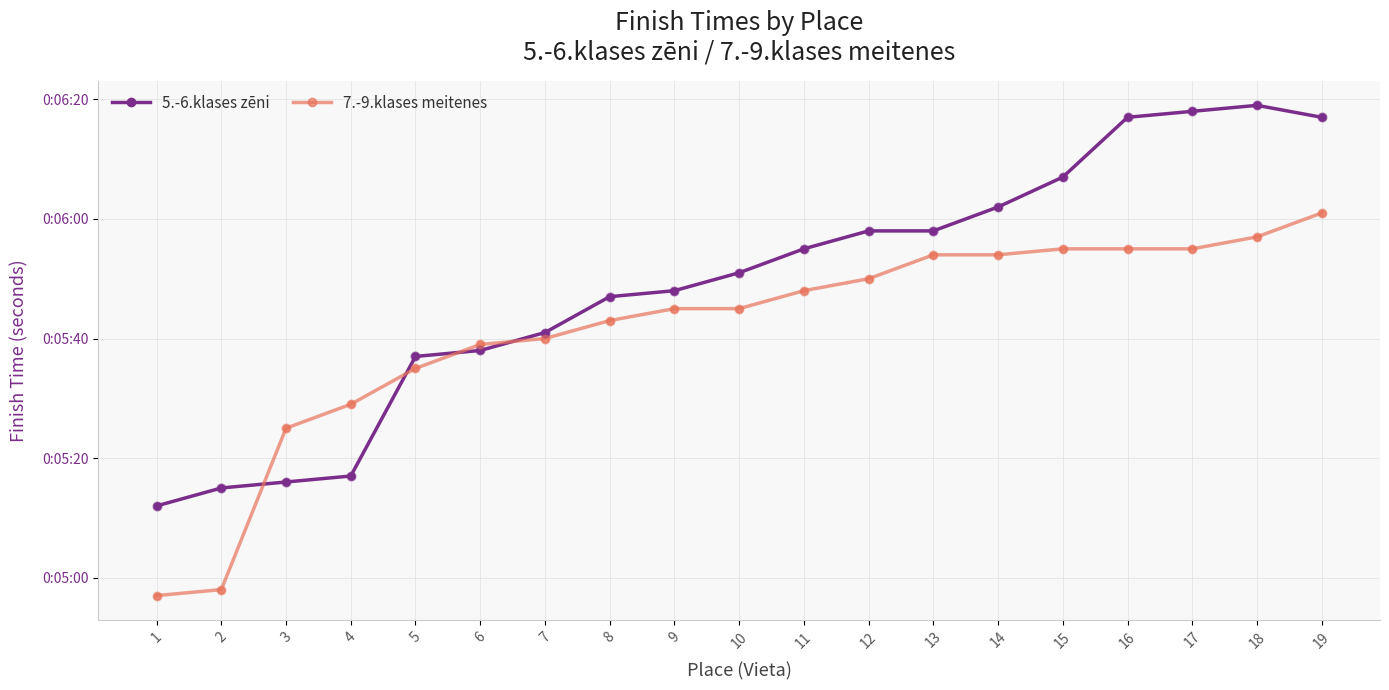

Which series has the largest total across all categories?

5.-6.klases zēni